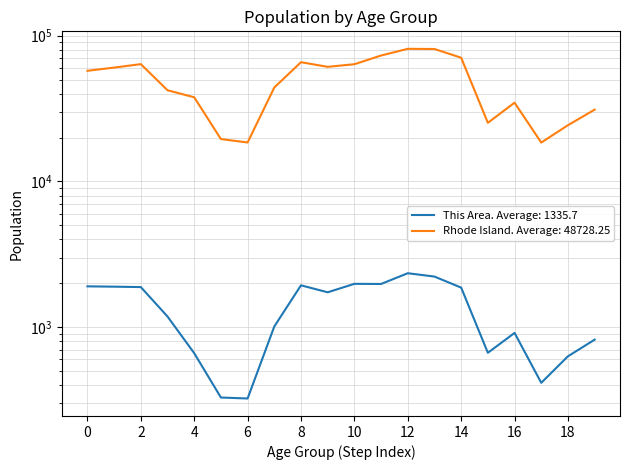

True or false: Rhode Island has more than 2 points higher than both neighbors.

True